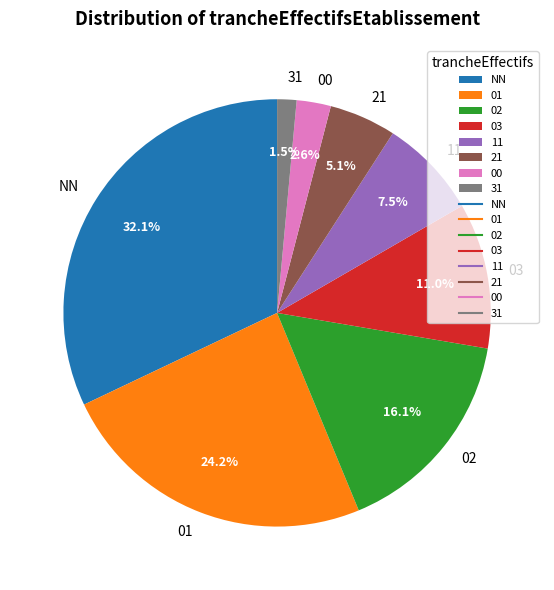

Count the number of slices in the pie.

8